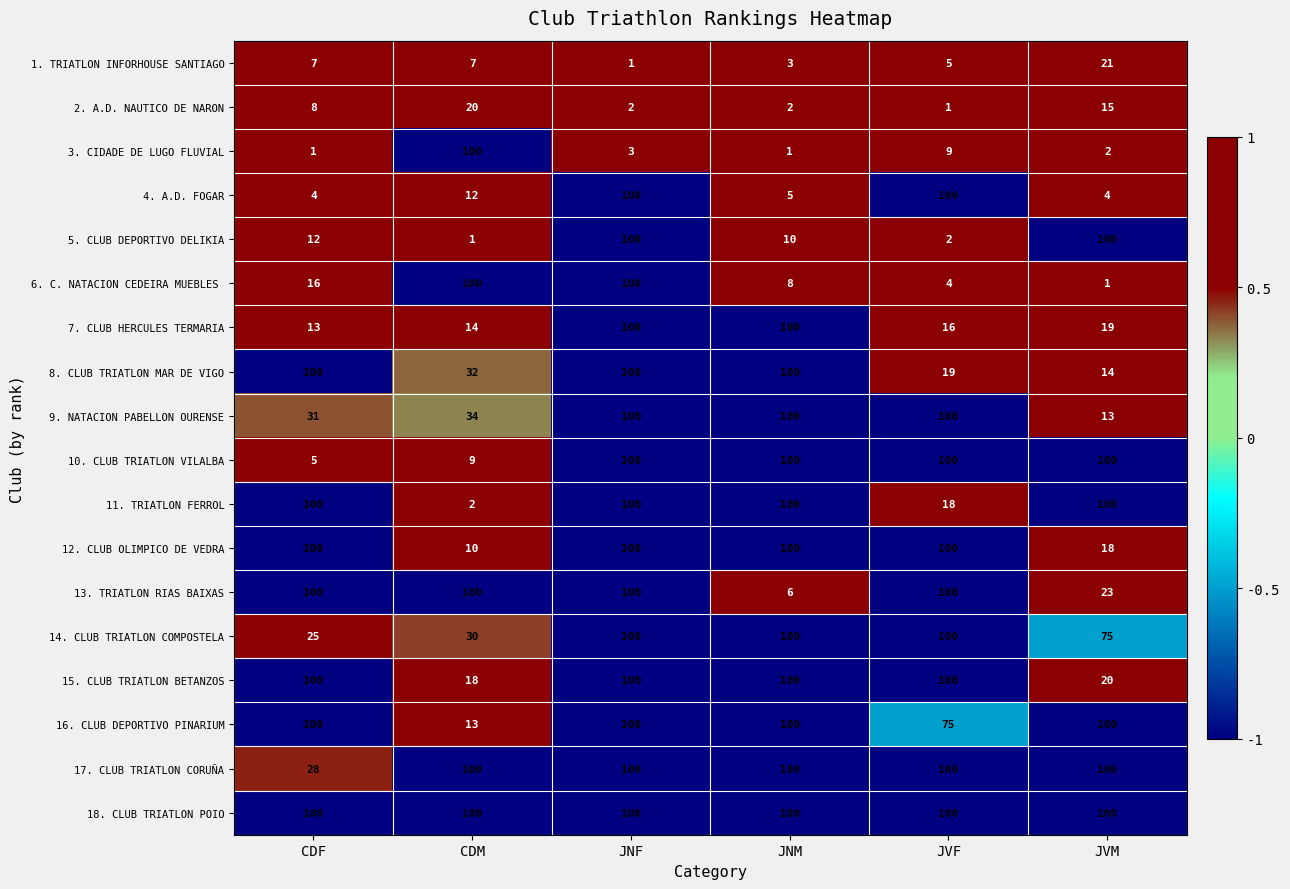

What is the spread (max minus min) of values at JNF?

99